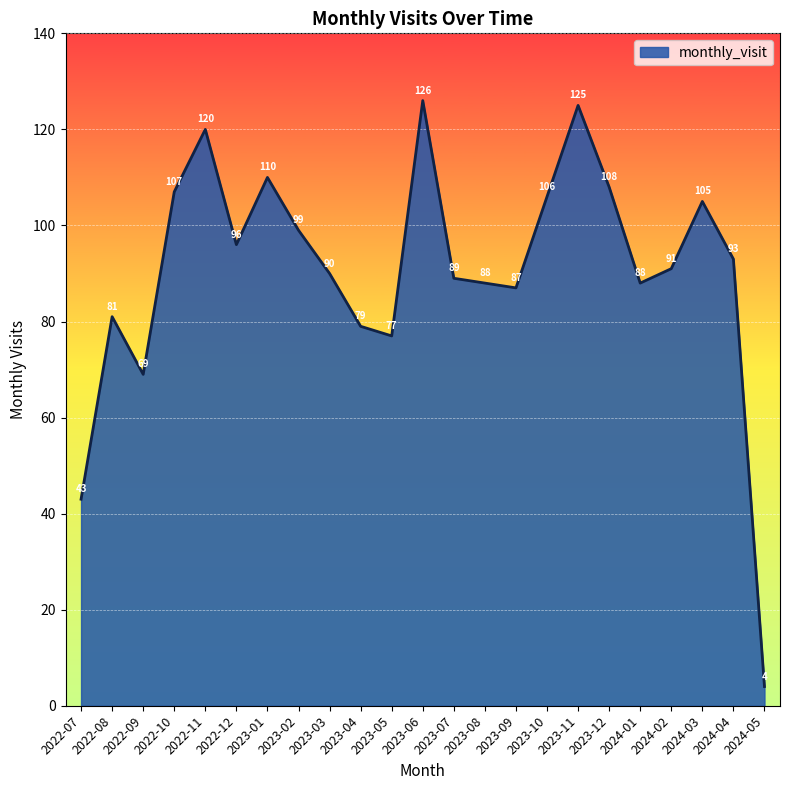

What position from the left is 2022-09?

3